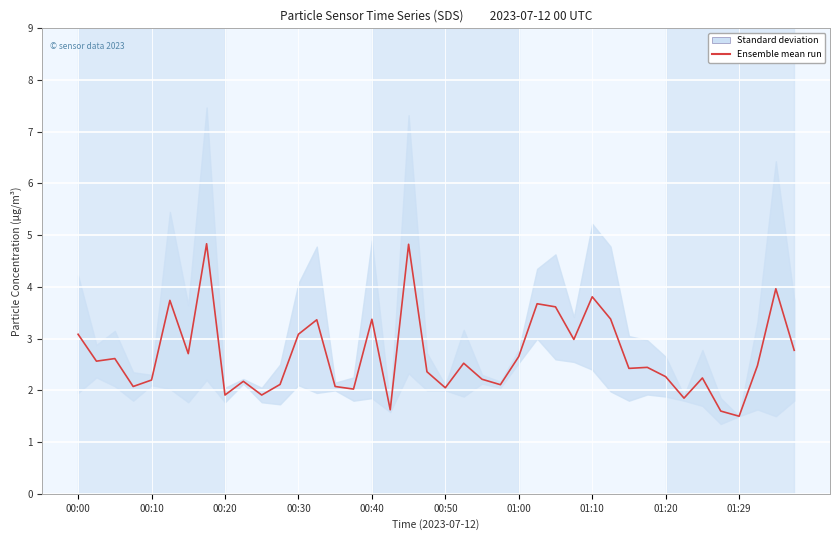

Rank the categories by value from lowest to highest.

36, 35, 17, 33, 01:20, 10, 15, 20, 00:30, 14, 23, 11, 01:29, 00:40, 22, 34, 32, 19, 30, 31, 37, 21, 00:10, 00:20, 24, 01:00, 39, 27, 00:00, 12, 13, 16, 29, 26, 25, 00:50, 28, 38, 18, 01:10